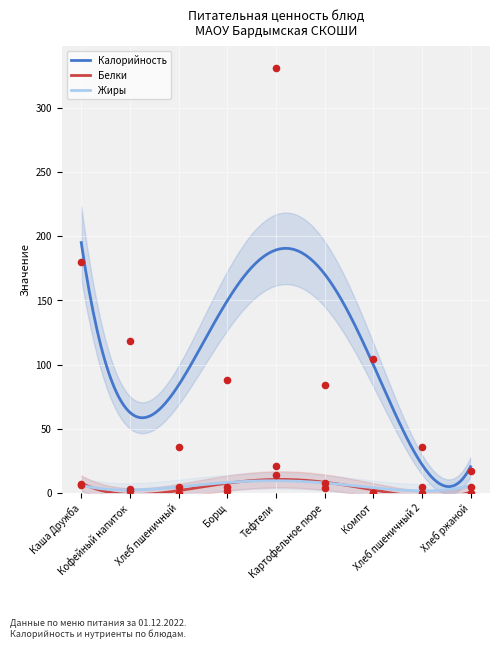

Which series has the largest Y range (max minus min)?

Калорийность